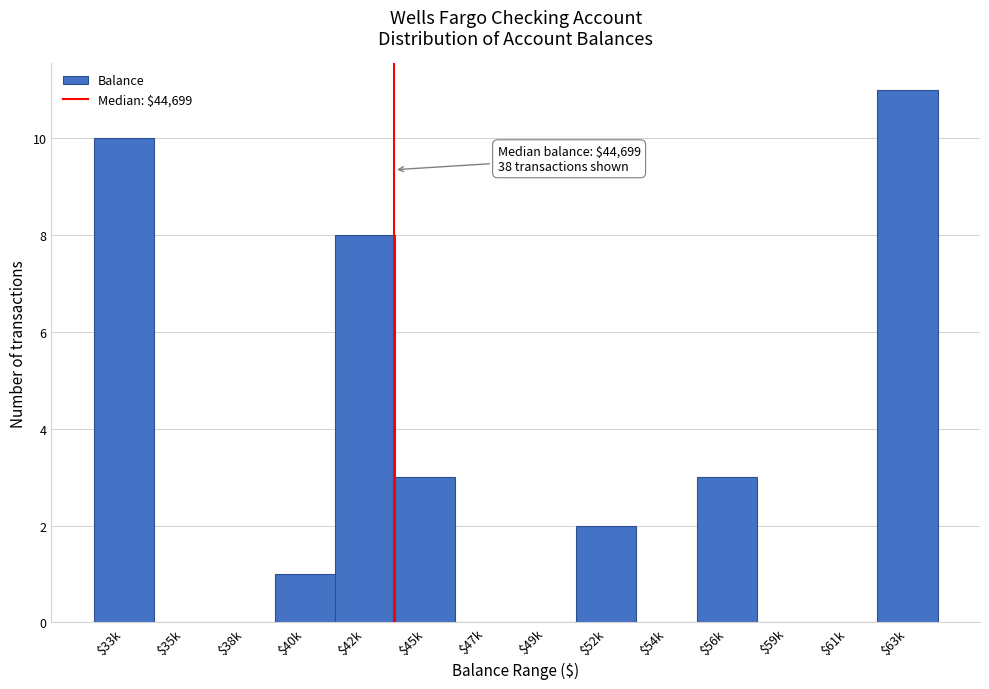

What is the sum of all values?

38